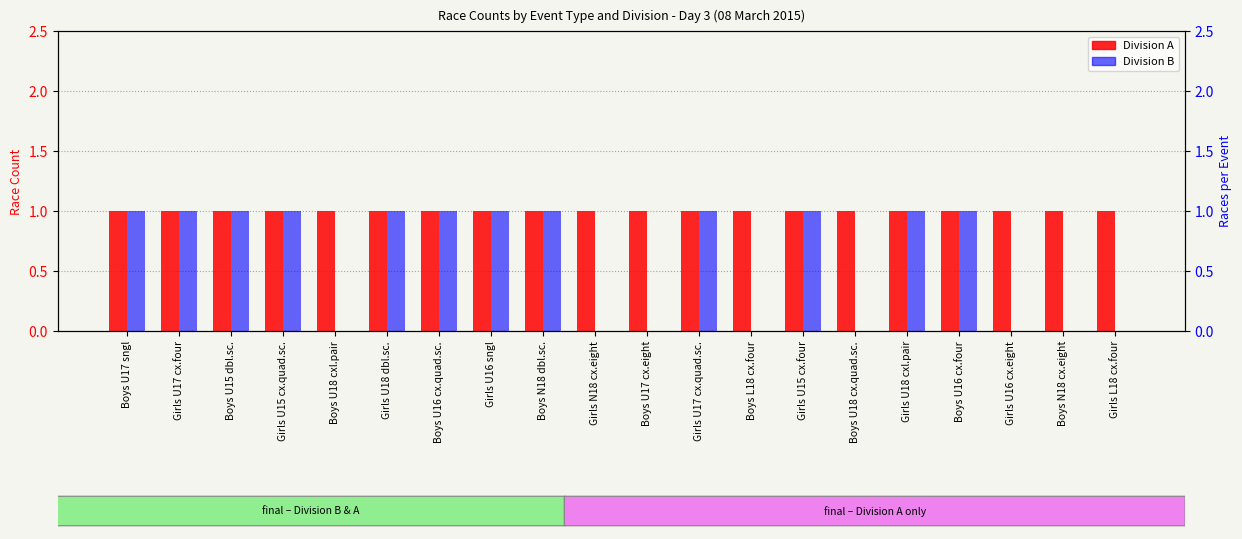

Rank the series by their maximum value, from highest to lowest.

Division A, Division B